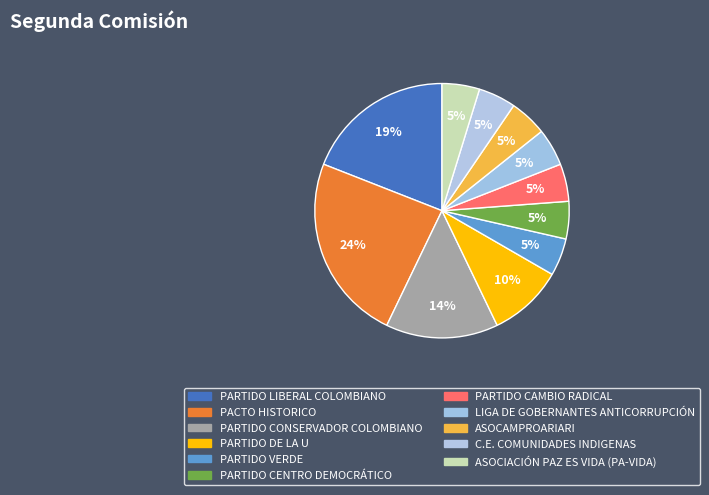

Is there any slice that represents more than half of the pie?

No